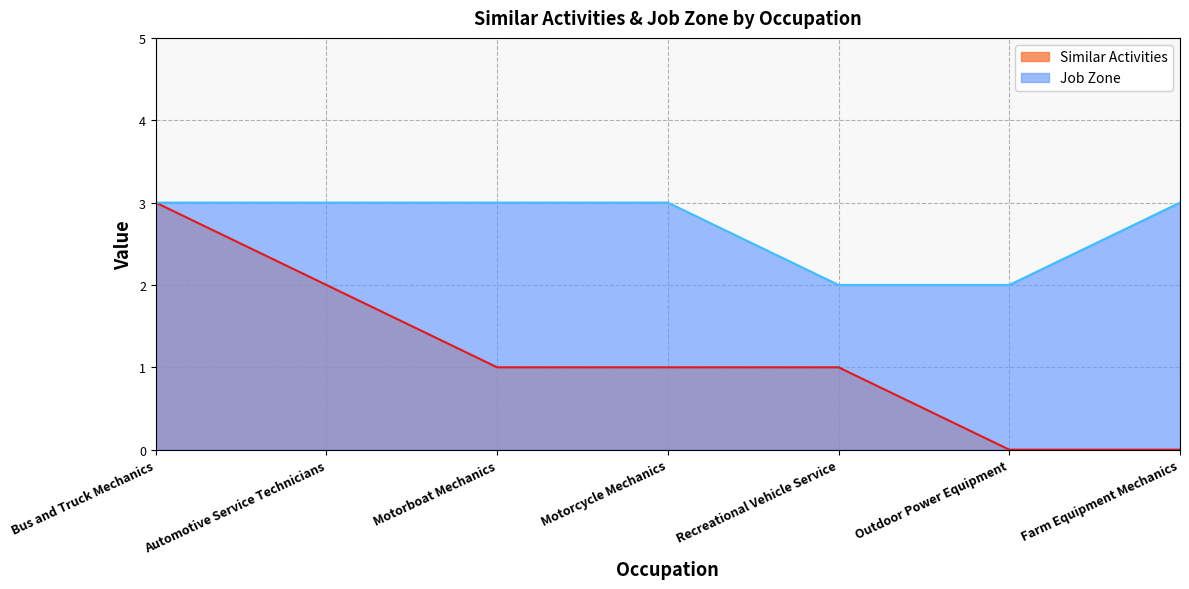

What is the maximum value for Job Zone?

3